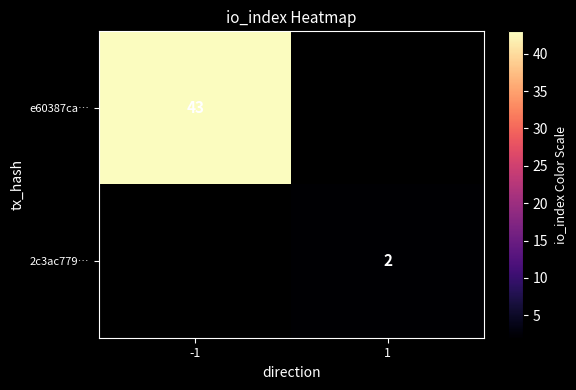

The e60387ca… series shows 21 at -1. True or false?

False